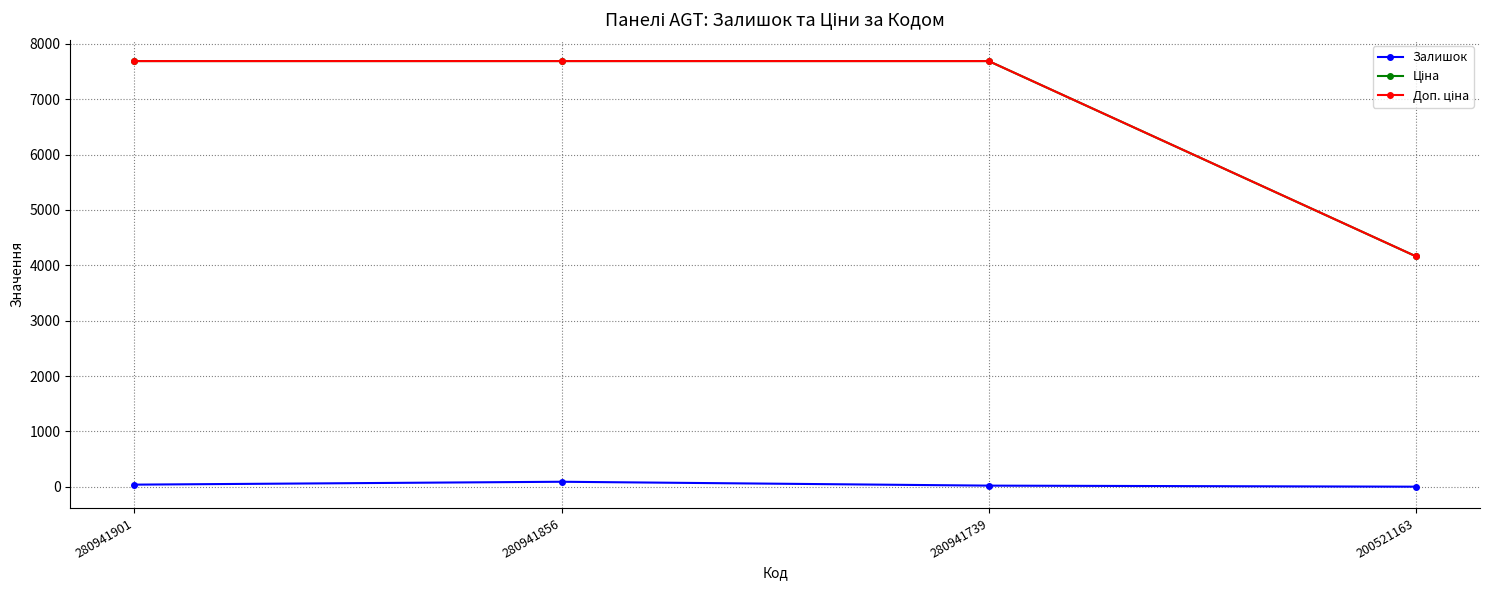

Is it true that Залишок equals 2.0 at 200521163?

True